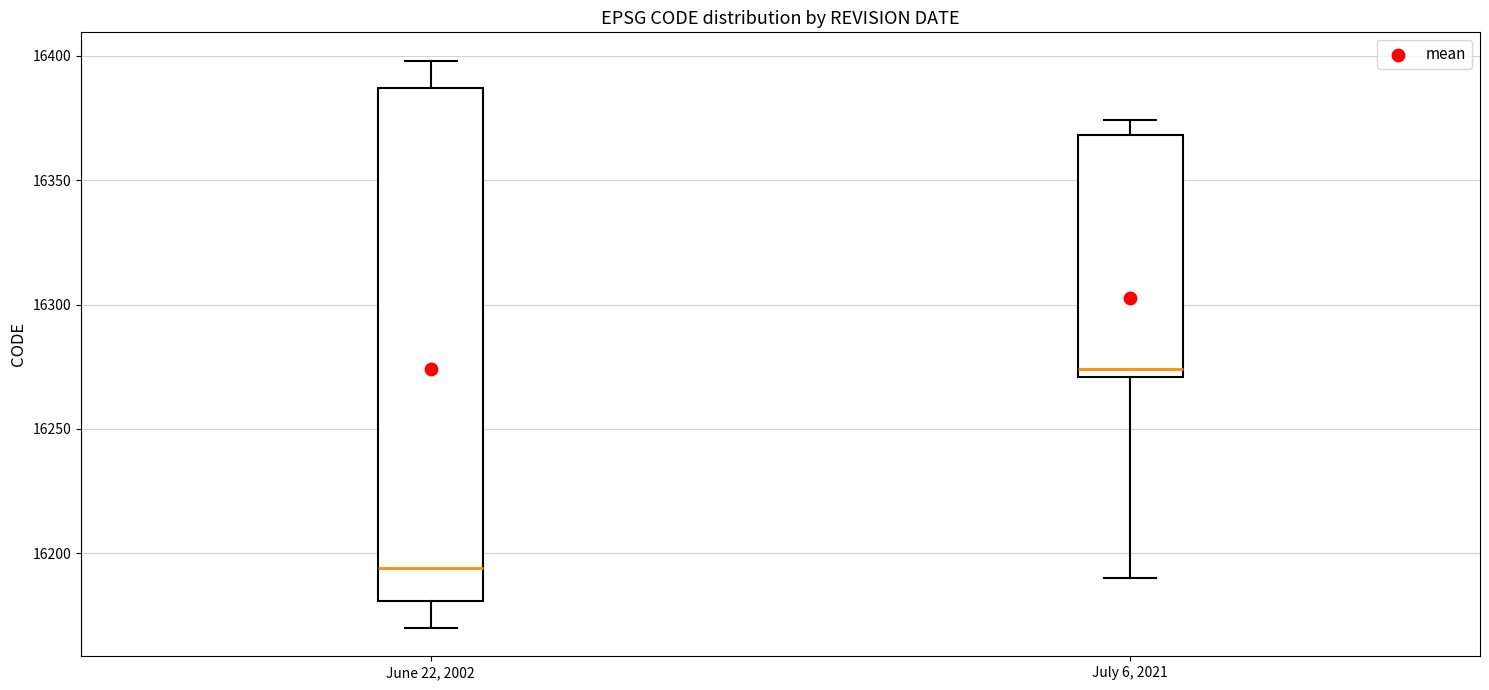

Which box is the tallest, from its lower edge to its upper edge?

June 22, 2002